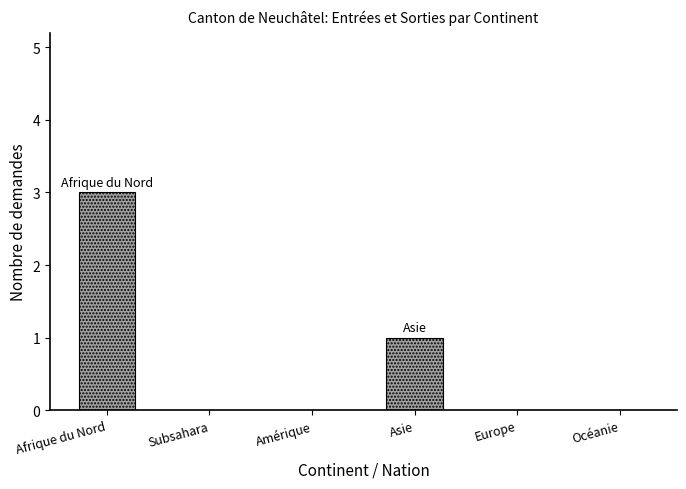

What is the sum of the values at Océanie and Afrique du Nord?

3